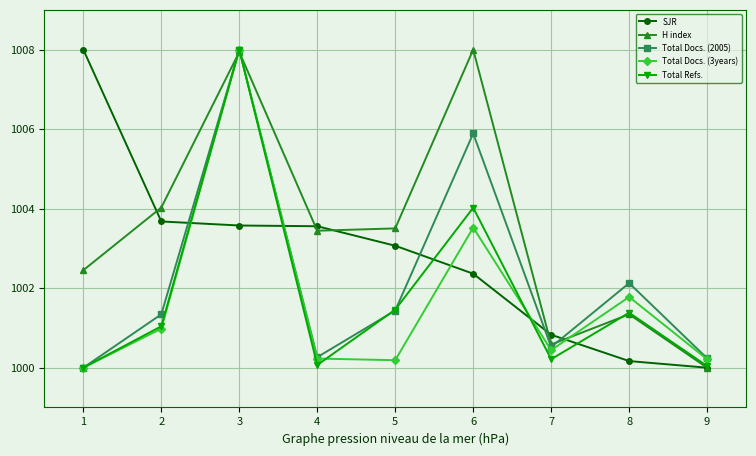

What is the value of the Total Refs. point at the 8th from the left?

1001.4